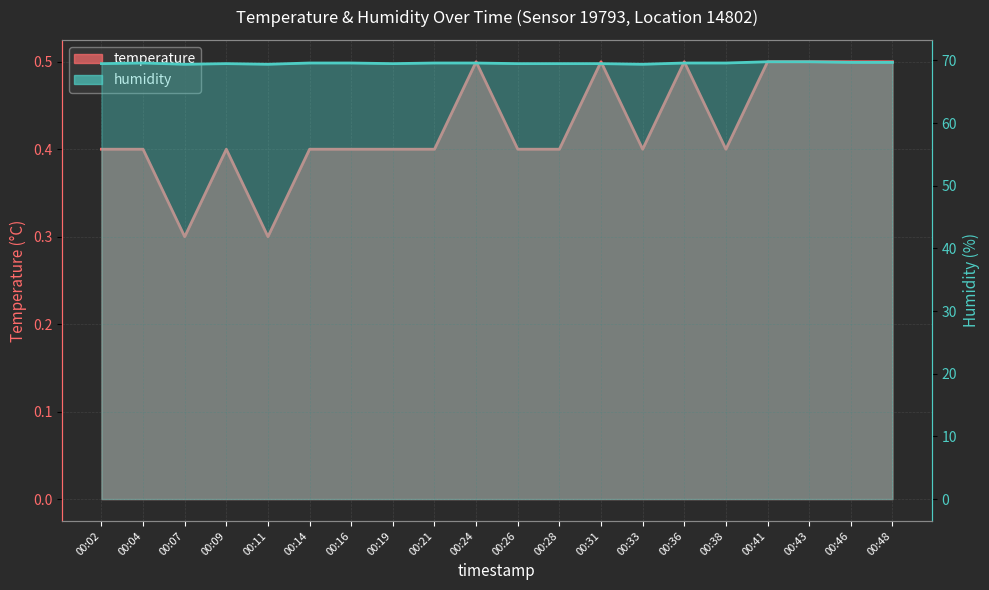

How many lines are shown in the chart?

2